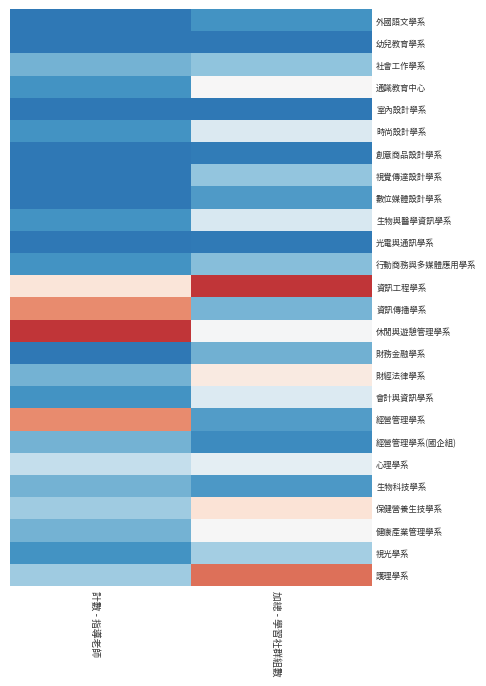

What is the smallest value displayed?

-0.5